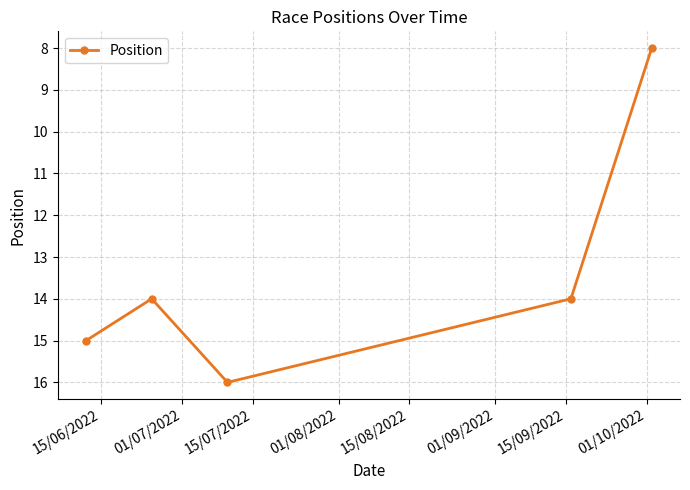

How many interior local valleys (lower than both neighbors) does the data have?

1